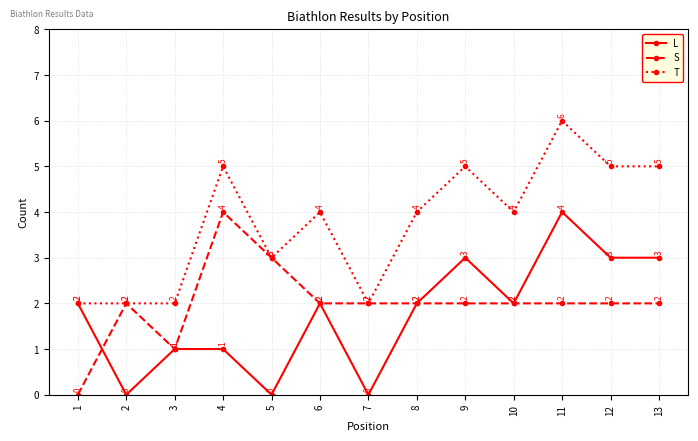

Rank the series at 13 from highest to lowest value.

T, L, S